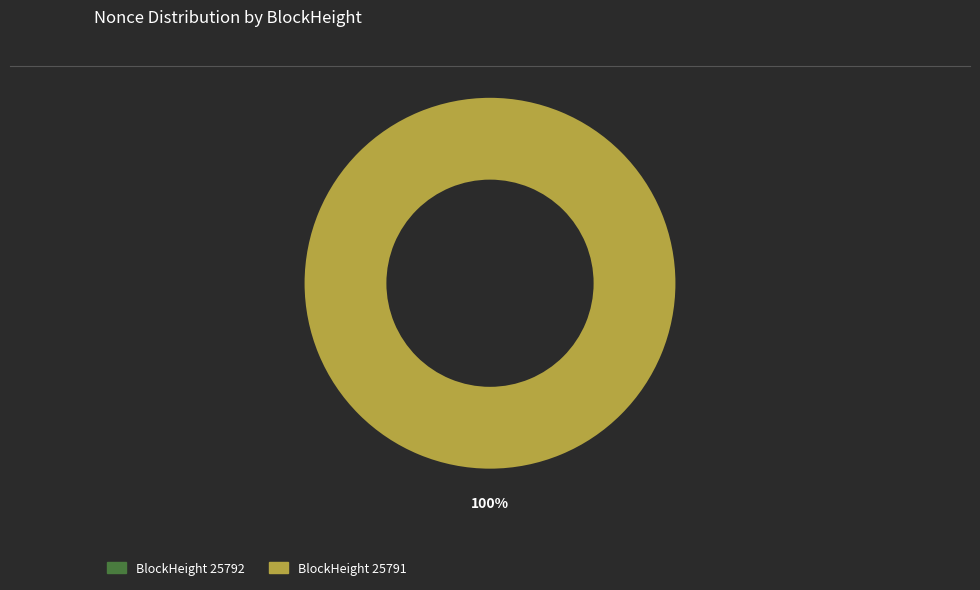

To the nearest percent, what is the combined percentage of 25792 and 25791?

100%